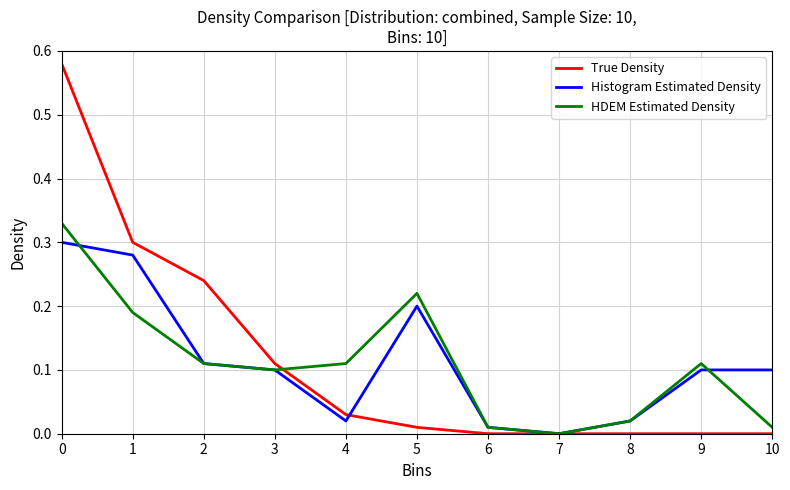

Where do True Density and Histogram Estimated Density first cross each other?

4 and 5